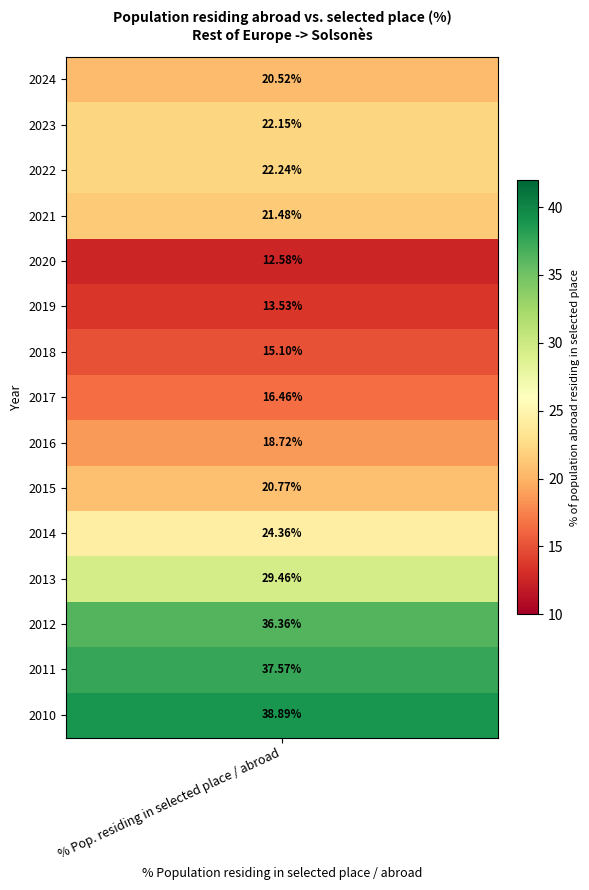

Which label corresponds to the largest value in the chart?

2010